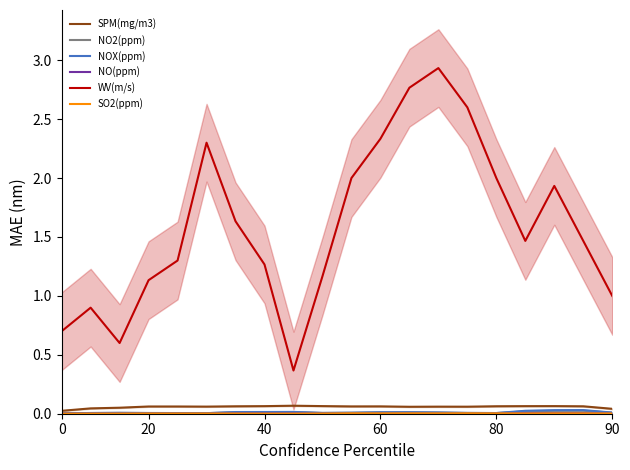

Which series has the largest total across all categories?

WV(m/s)